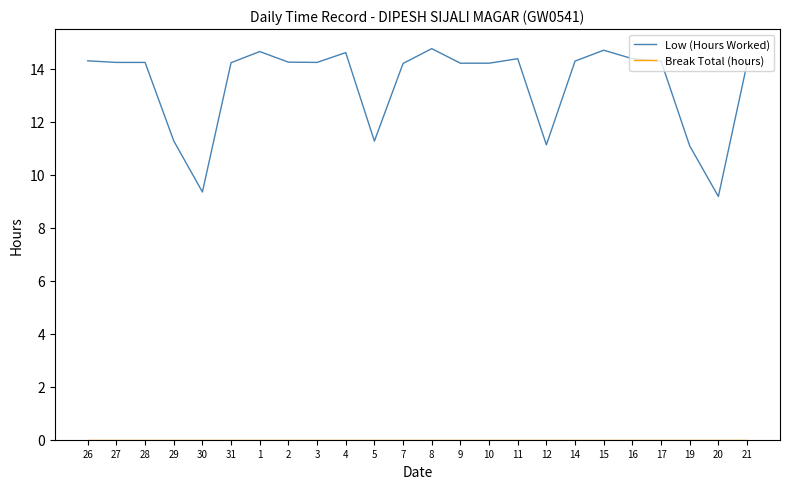

What is the highest value of the Low (Hours Worked) series?

14.8